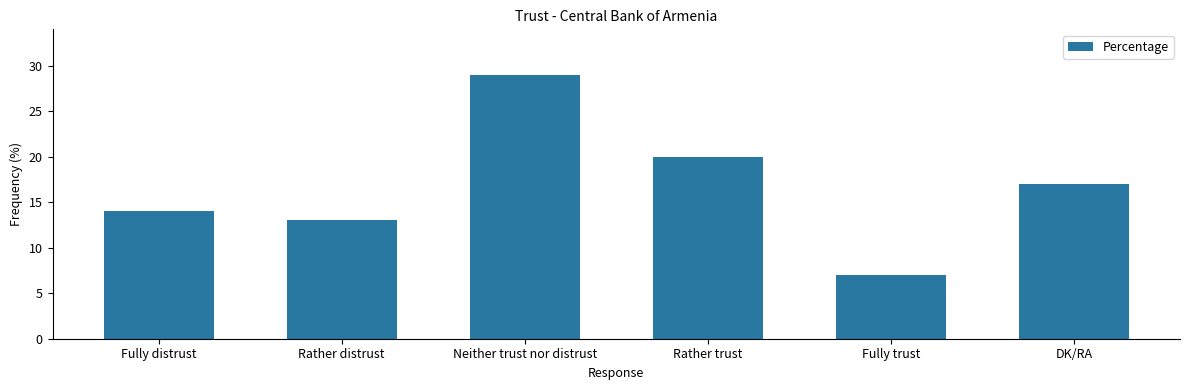

List the labels in order of value, smallest first.

Fully trust, Rather distrust, Fully distrust, DK/RA, Rather trust, Neither trust nor distrust